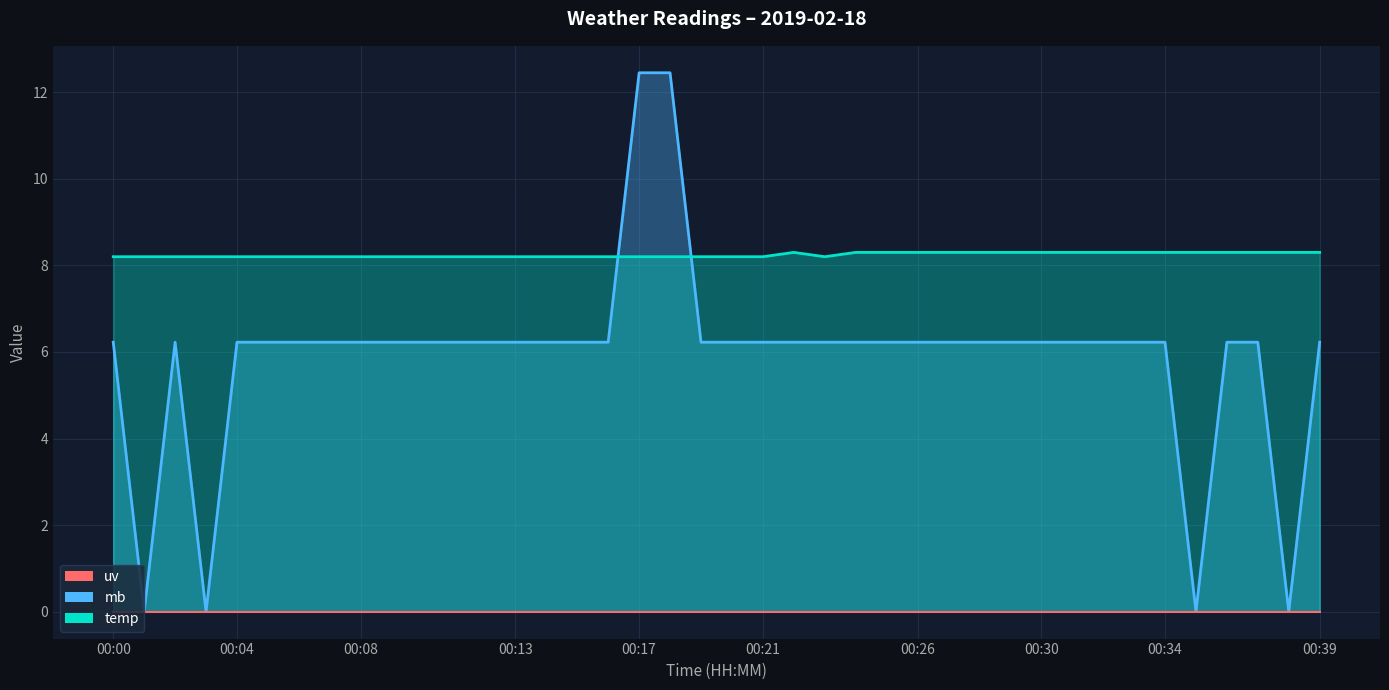

The value of mb at 10 is 6.2. True or false?

True